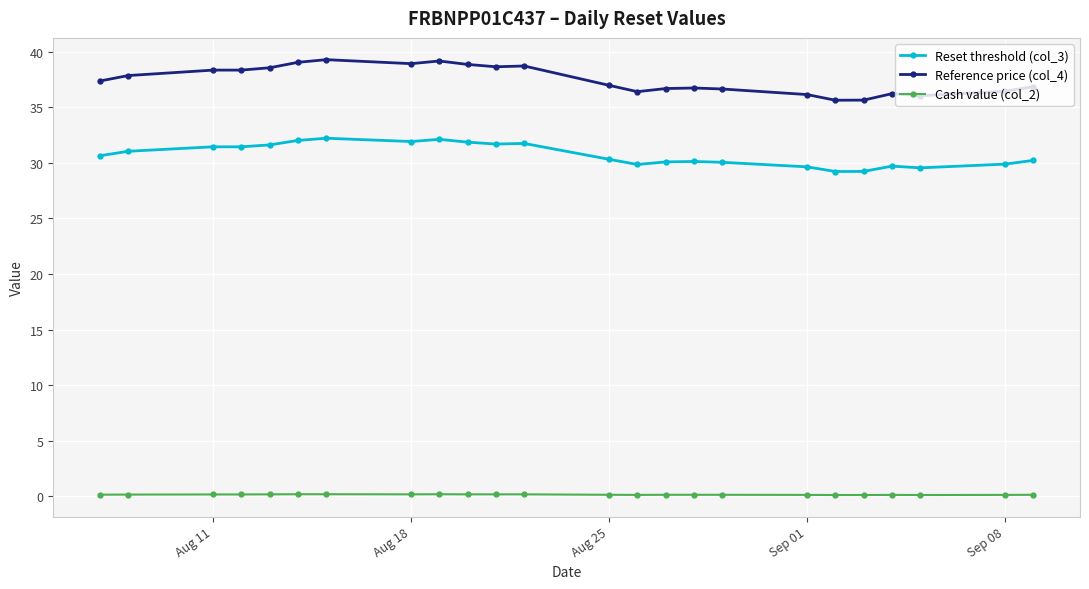

What is the maximum value shown in the chart?

39.3